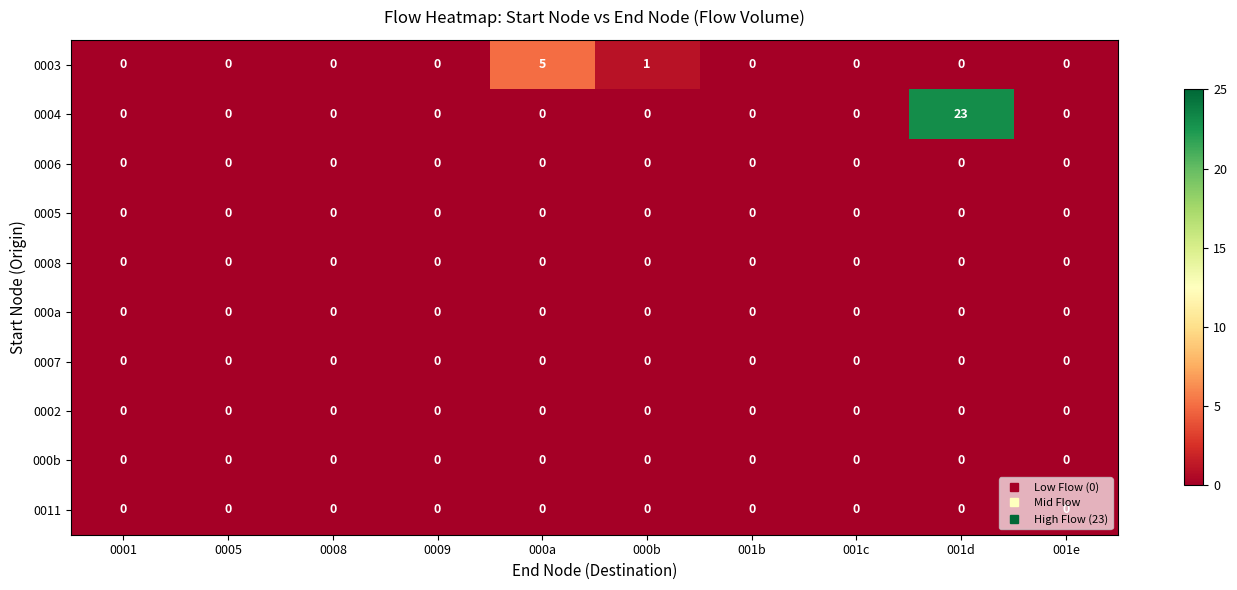

What is the spread (max minus min) of values at 000a?

5